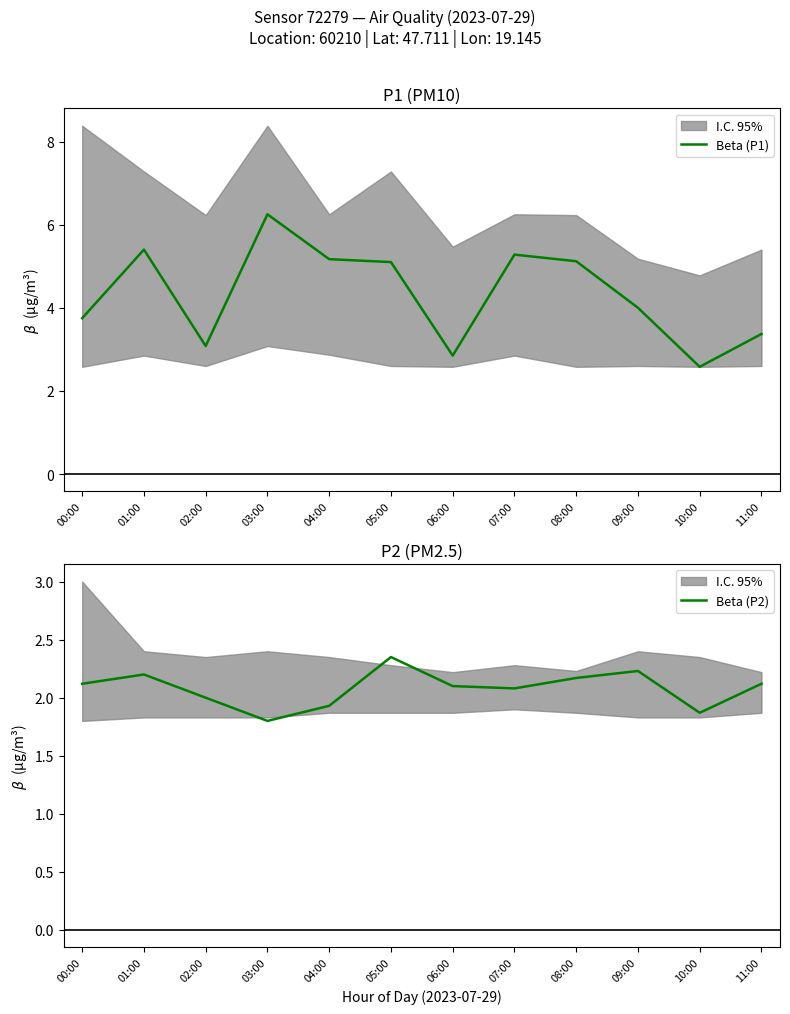

At which label is Beta (P1) closest to 4?

09:00